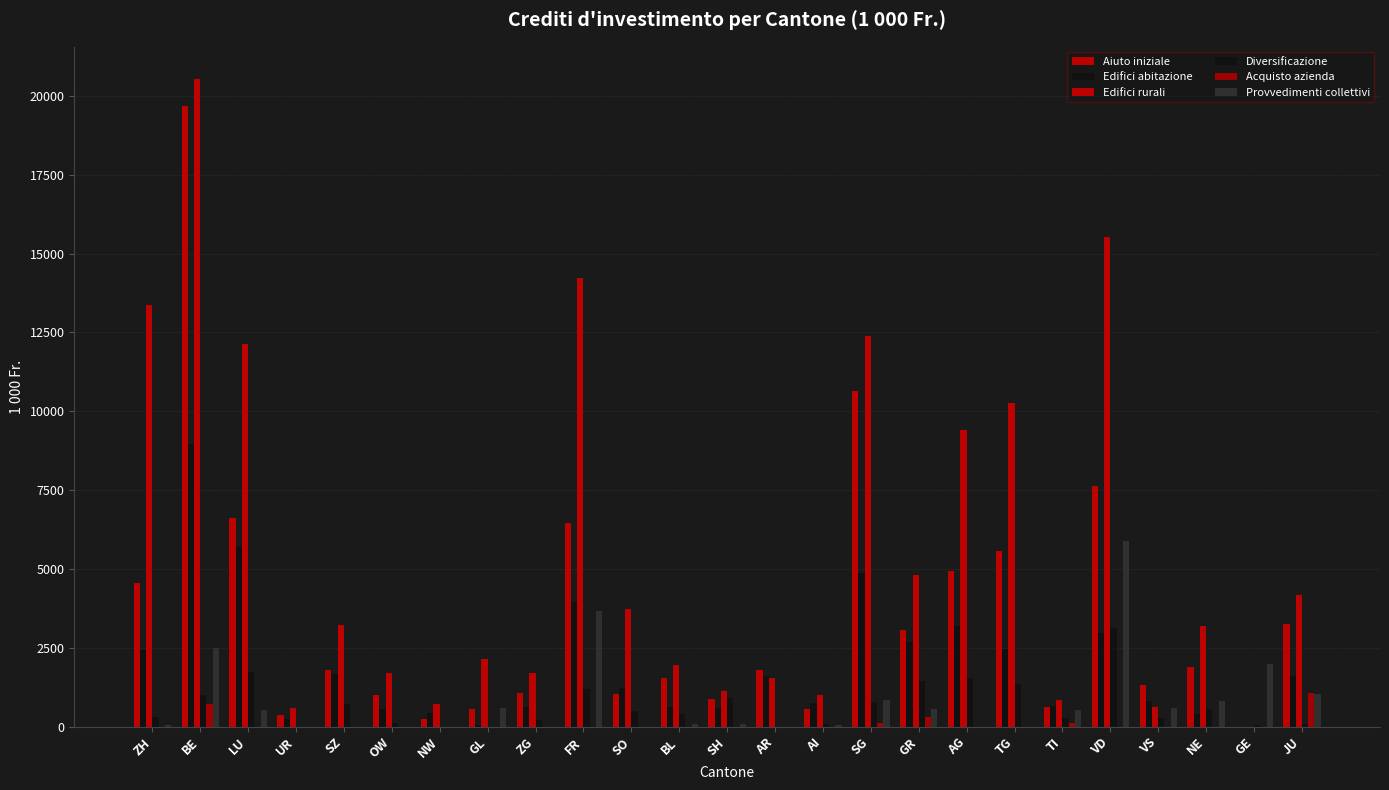

Count the number of categories in the chart.

25